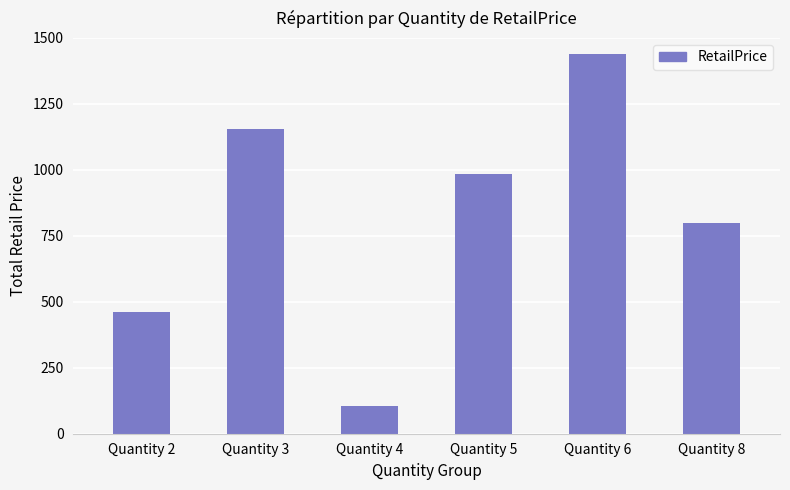

Approximately how many times larger is the value at Quantity 2 compared to Quantity 3?

0.4